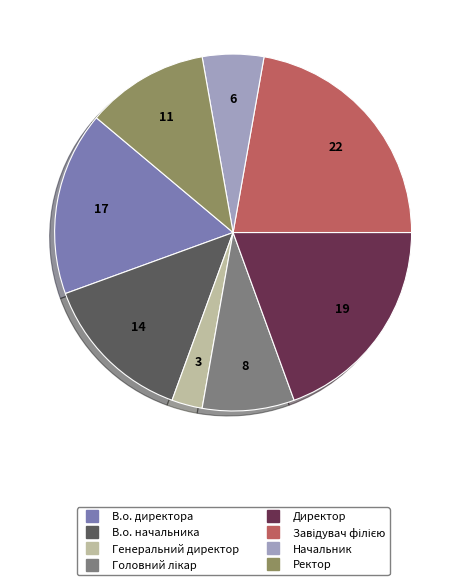

To the nearest percent, what is the combined percentage of В.о. начальника and Головний лікар?

22%